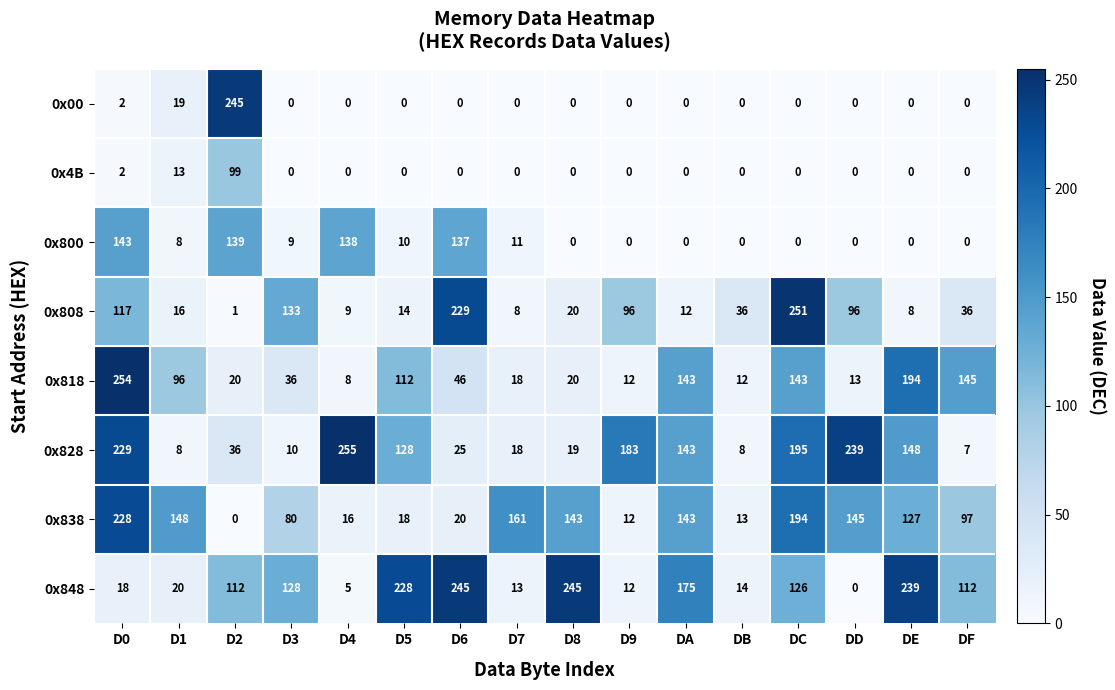

The value of 0x818 at D8 is 7. True or false?

False